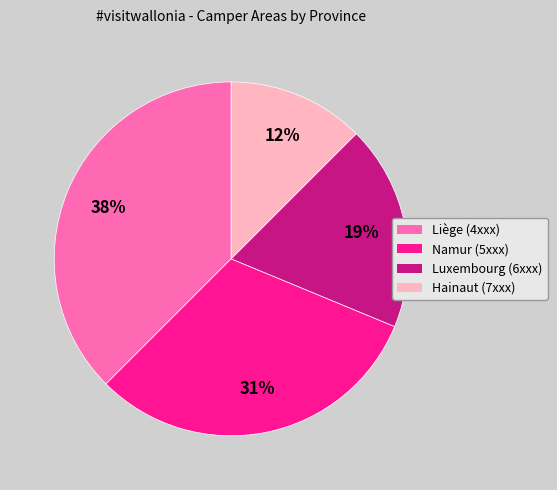

To the nearest percent, what is the average slice percentage?

25%